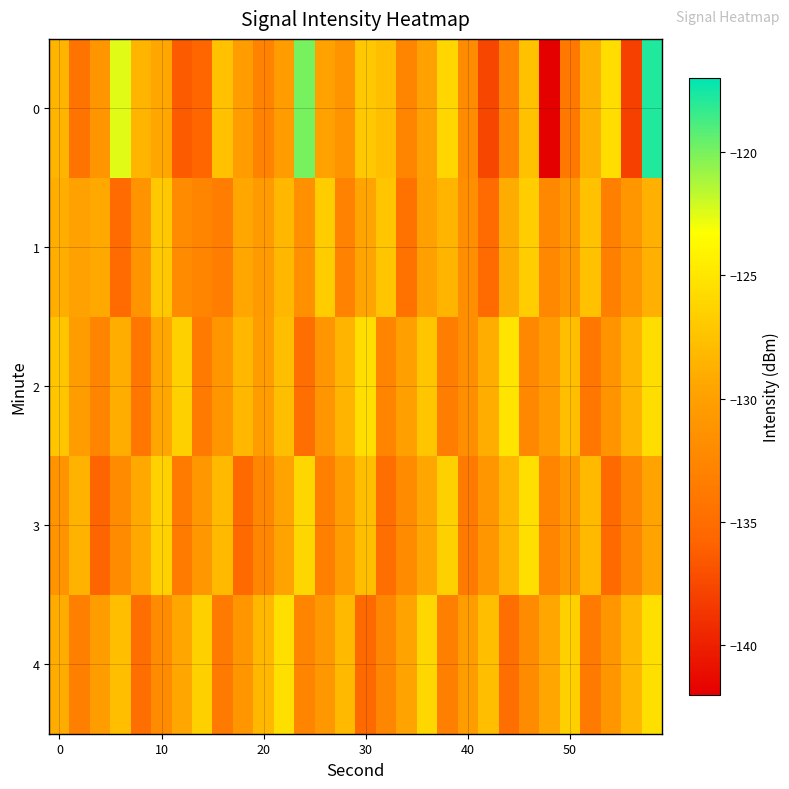

List the series in order of their peak value, highest first.

0, 2, 3, 4, 1